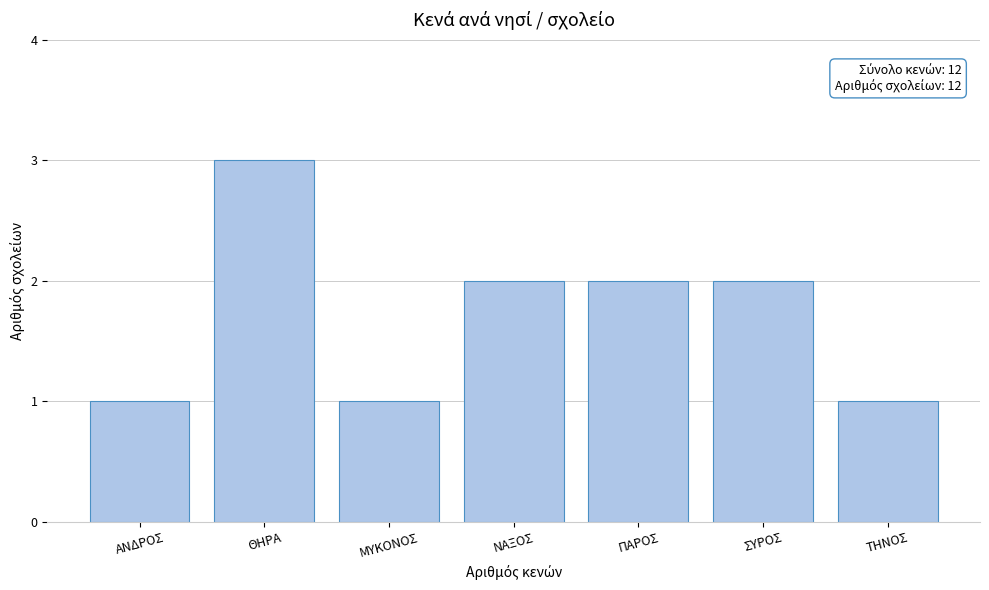

Reading left to right, list all the values displayed in this chart.

1	3	1	2	2	2	1